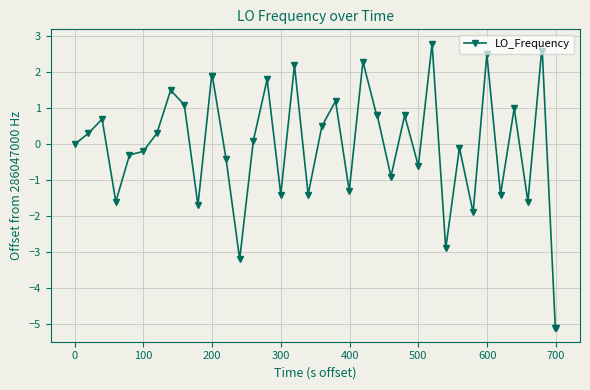

What is the smallest value displayed?

-5.1